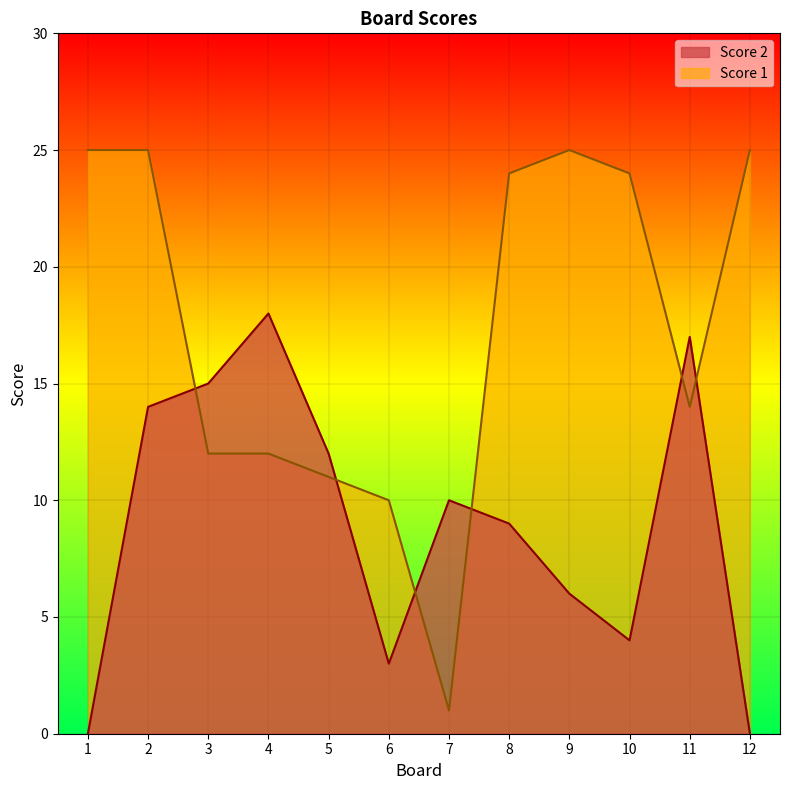

What is the difference between the maximum and second lowest values in the Score 1 series?

15